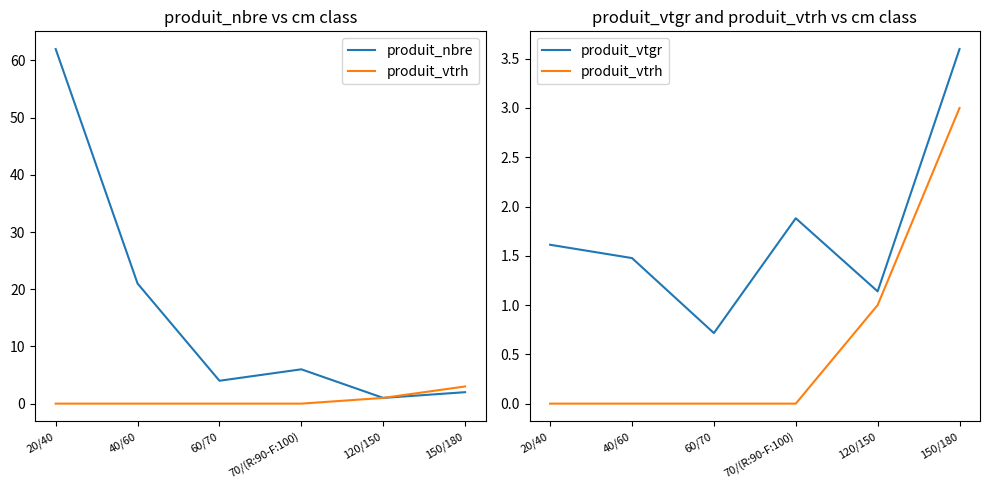

What is the total value across all series at 20/40?

63.6